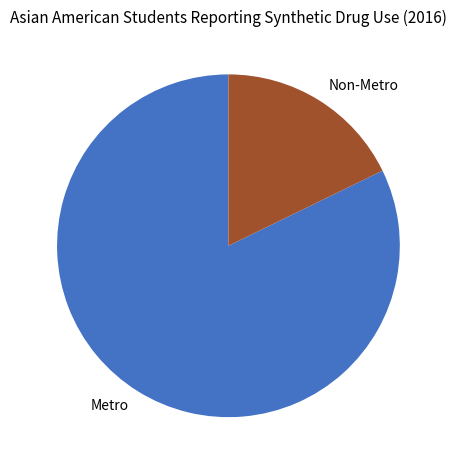

The Metro slice represents 94% of the pie. True or false?

False